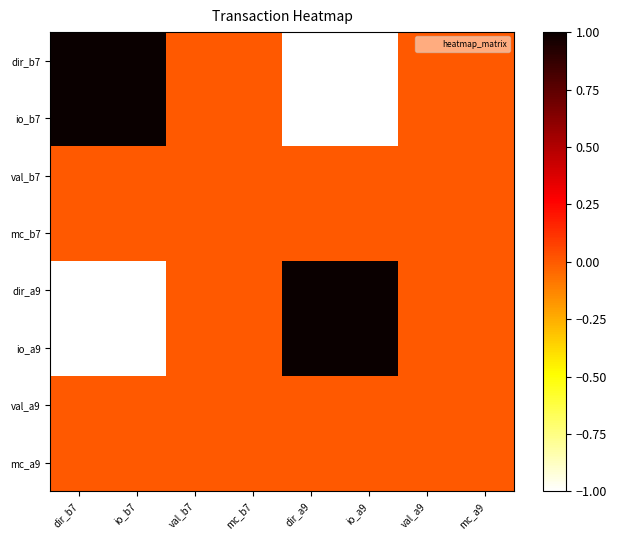

Reading right to left, extract all data points from this chart.

dir_b7: mc_a9=0	val_a9=0	io_a9=-1	dir_a9=-1	mc_b7=0	val_b7=0	io_b7=1	dir_b7=1
io_b7: mc_a9=0	val_a9=0	io_a9=-1	dir_a9=-1	mc_b7=0	val_b7=0	io_b7=1	dir_b7=1
val_b7: mc_a9=0	val_a9=0	io_a9=0	dir_a9=0	mc_b7=0	val_b7=0	io_b7=0	dir_b7=0
mc_b7: mc_a9=0	val_a9=0	io_a9=0	dir_a9=0	mc_b7=0	val_b7=0	io_b7=0	dir_b7=0
dir_a9: mc_a9=0	val_a9=0	io_a9=1	dir_a9=1	mc_b7=0	val_b7=0	io_b7=-1	dir_b7=-1
io_a9: mc_a9=0	val_a9=0	io_a9=1	dir_a9=1	mc_b7=0	val_b7=0	io_b7=-1	dir_b7=-1
val_a9: mc_a9=0	val_a9=0	io_a9=0	dir_a9=0	mc_b7=0	val_b7=0	io_b7=0	dir_b7=0
mc_a9: mc_a9=0	val_a9=0	io_a9=0	dir_a9=0	mc_b7=0	val_b7=0	io_b7=0	dir_b7=0